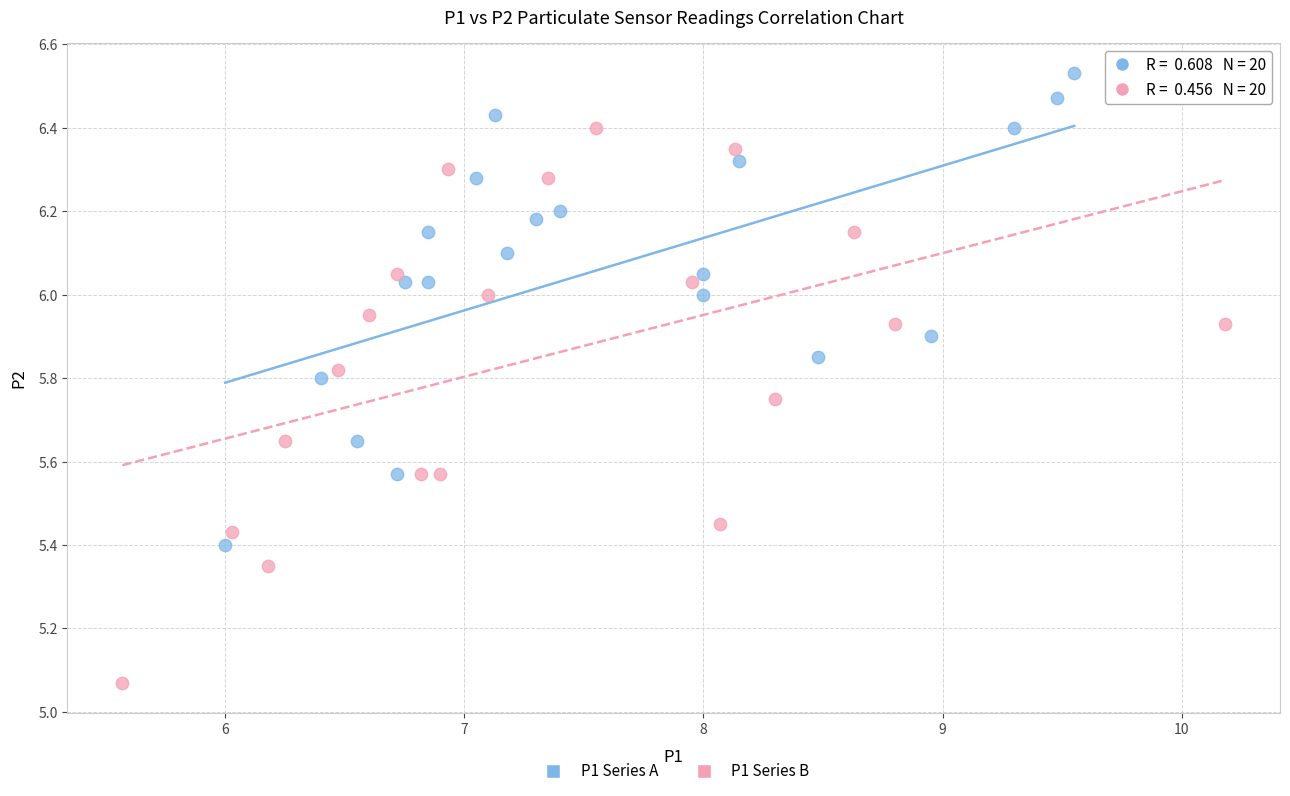

Which series reaches the maximum Y coordinate?

P1 Series A